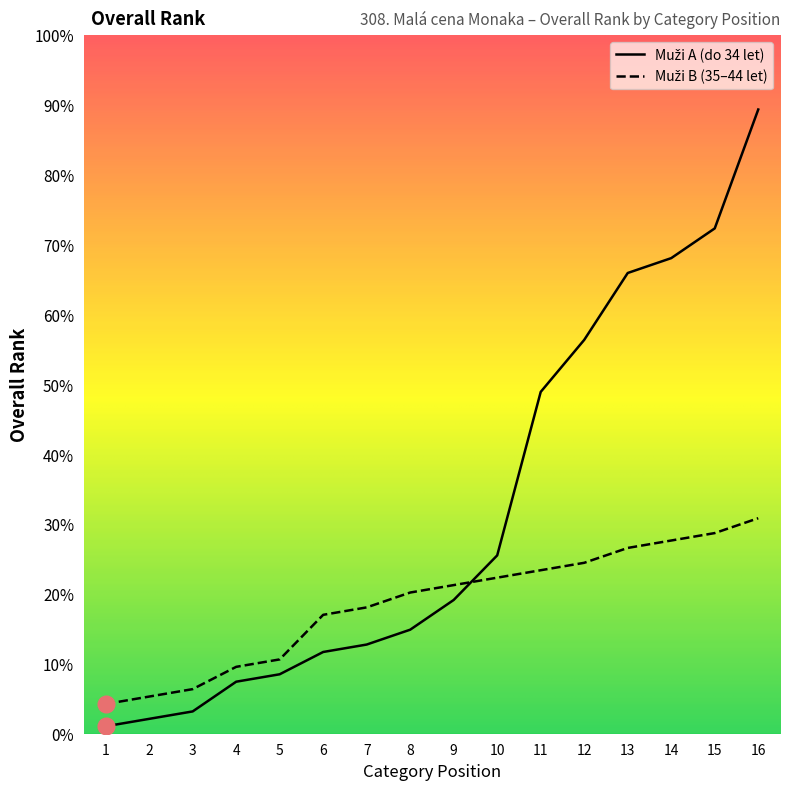

What is the highest value of the Muži B (Overall Rank) series?

29